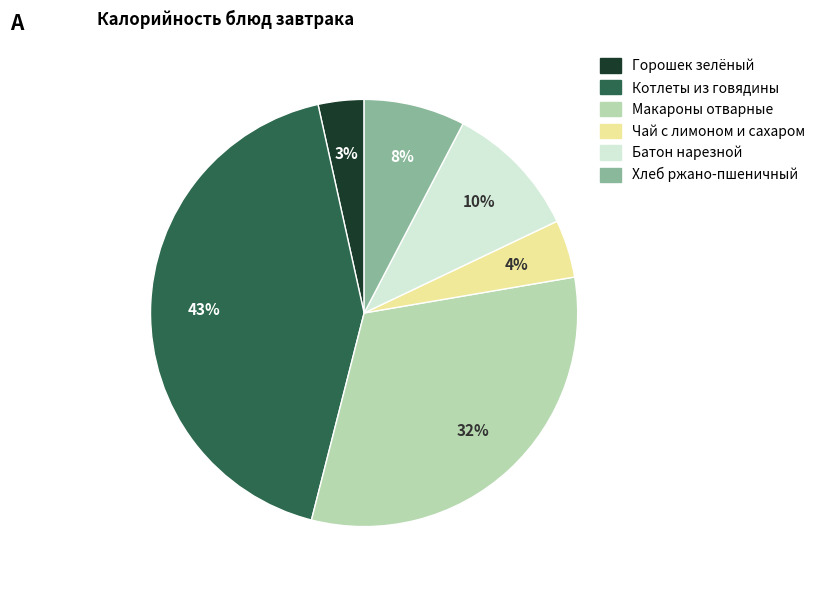

Count the number of slices in the pie.

6